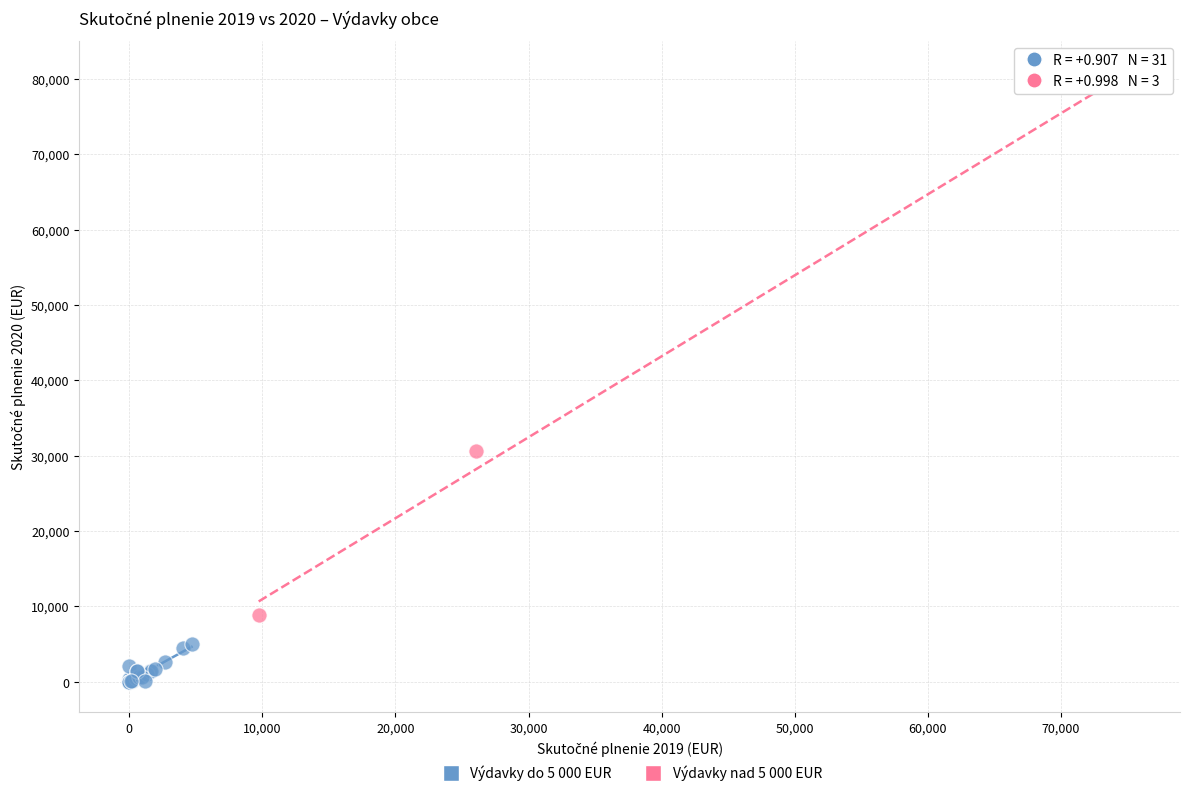

What are all the series names shown in the legend?

Výdavky do 5 000 EUR, Výdavky nad 5 000 EUR